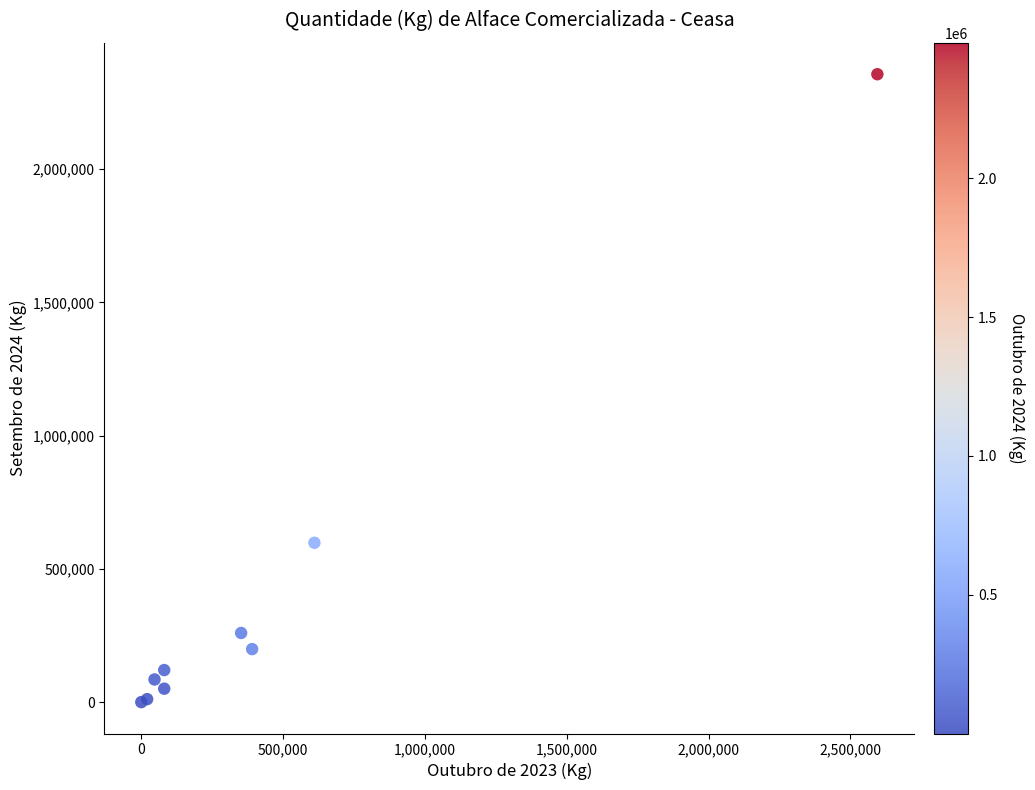

What Y value in the scatter plot is closest to 1178117?

598200